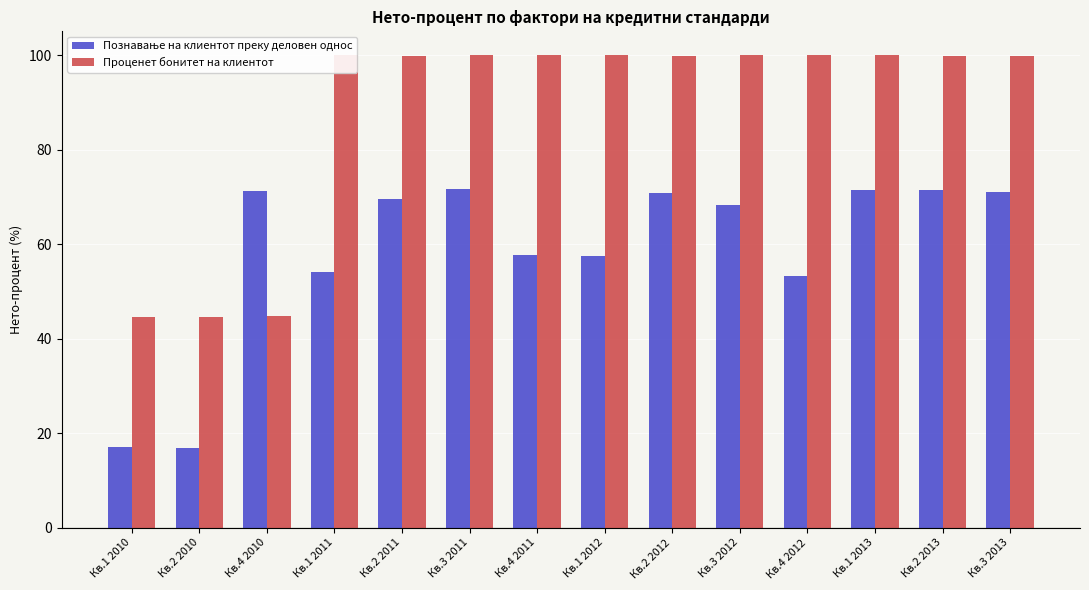

At how many categories does at least one series exceed 29?

14